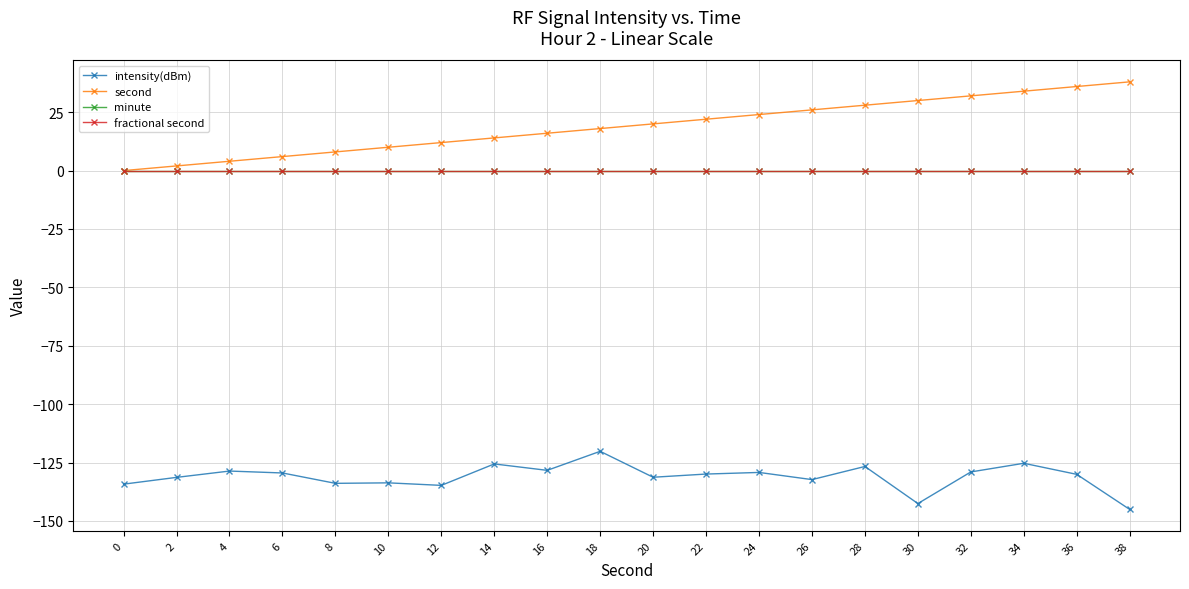

What is the spread (max minus min) of values at 12?

146.8